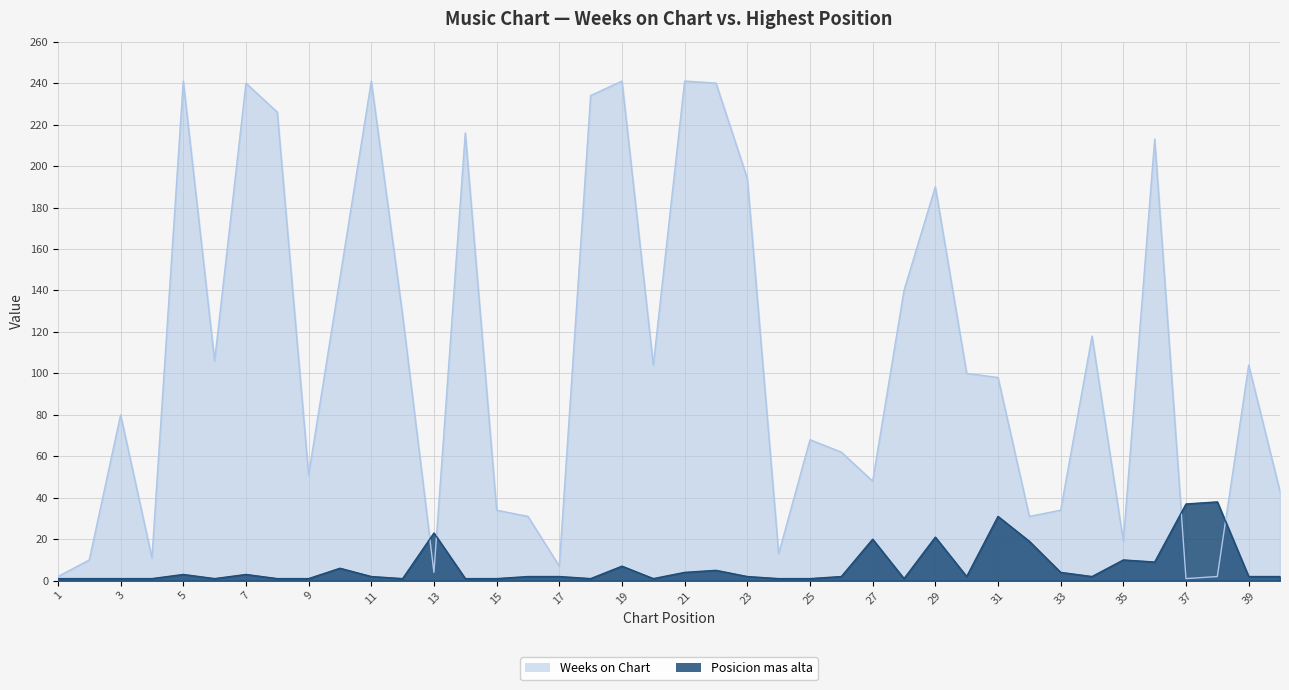

True or false: Weeks on Chart and Posicion mas alta cross at least once.

True